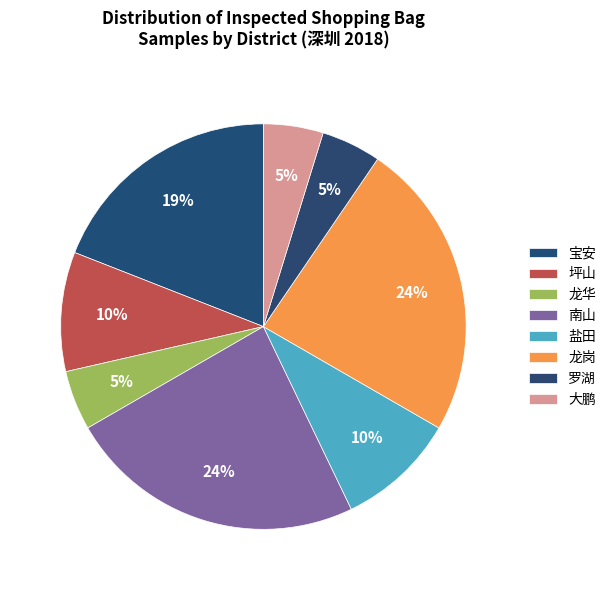

How many slices are in this pie chart?

8